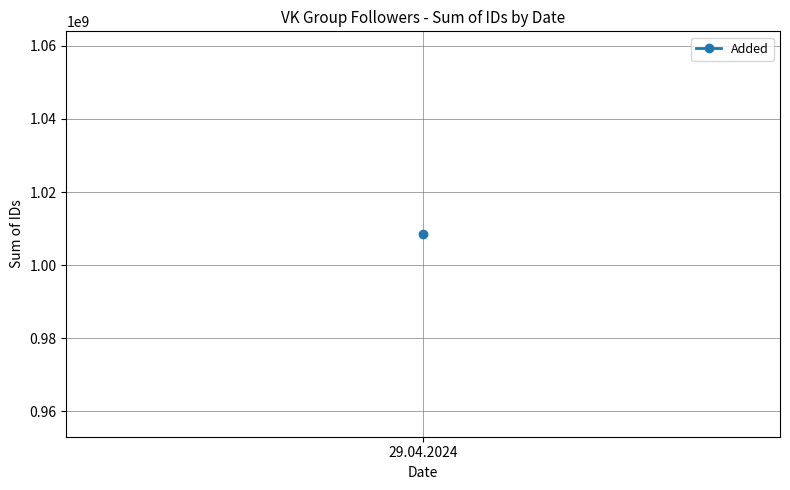

Which has a higher value, 29.04.2024 or 29.04.2024?

29.04.2024